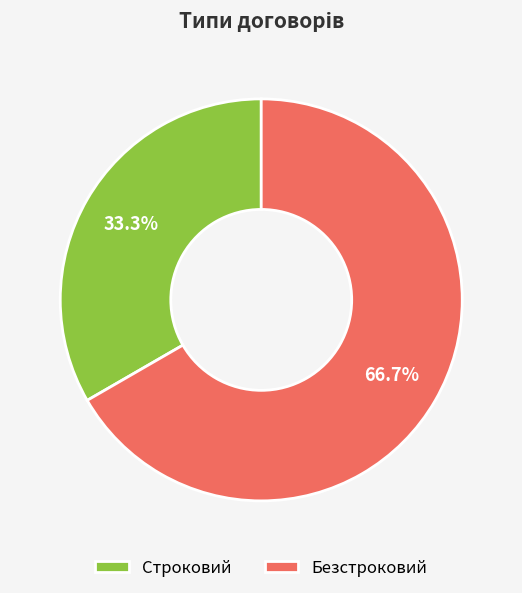

To the nearest percent, what is the difference between the largest and smallest slice percentages?

33%